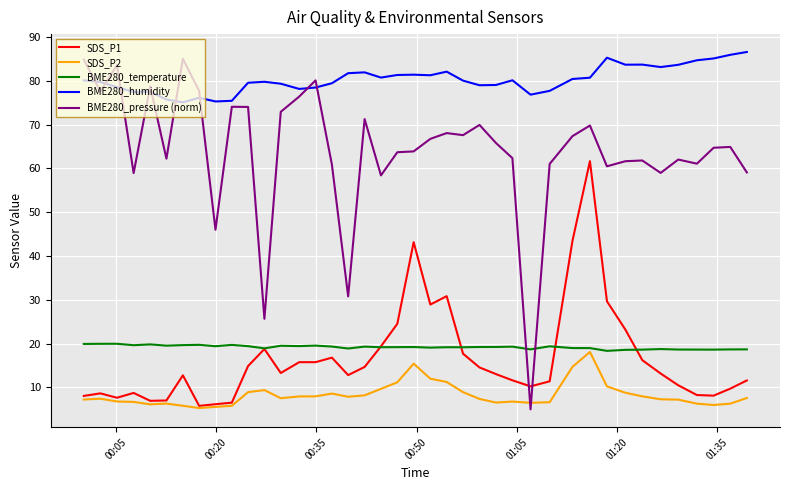

What is the difference between the second highest and second lowest values in the BME280_pressure (norm) series?

59.2